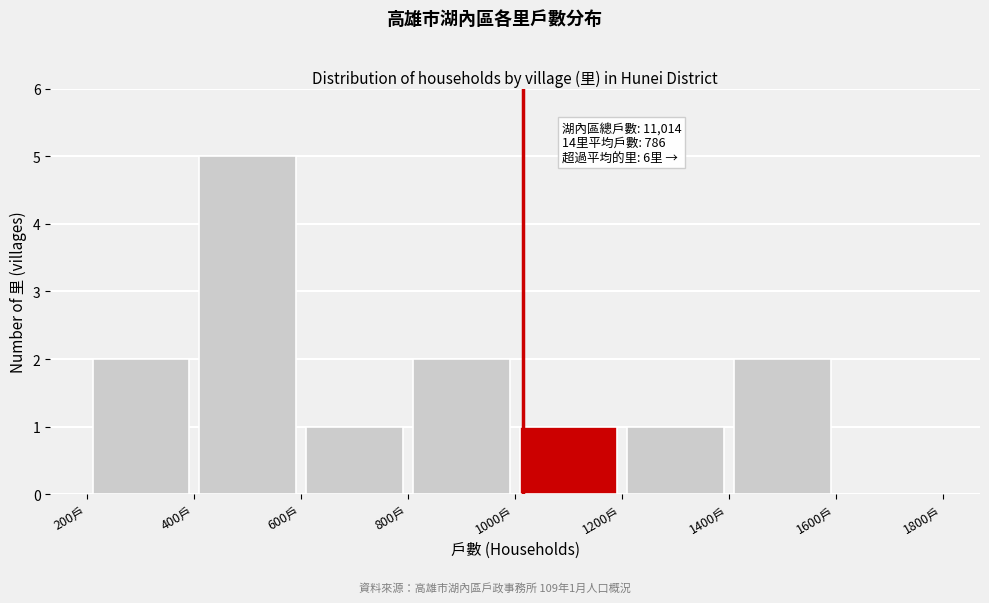

Which range on the x-axis has the tallest bar?

400 to 600